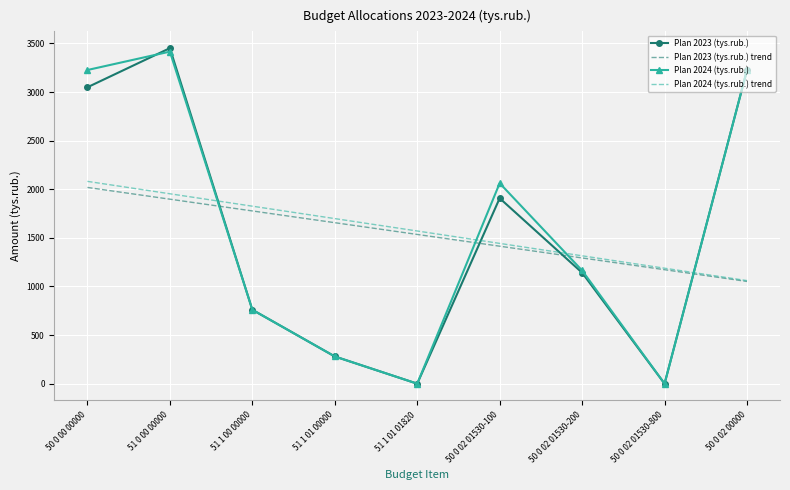

Where is Plan 2024 (tys.rub.) nearest to the value 1707?

50 0 02 01530-100